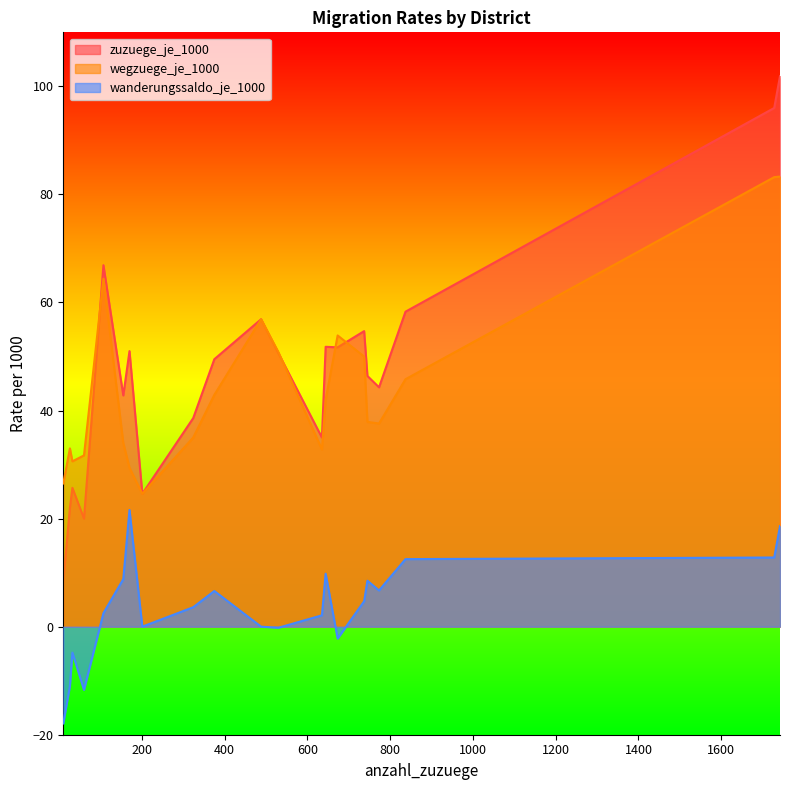

True or false: wegzuege_je_1000 has more than 1 interior local peaks.

True